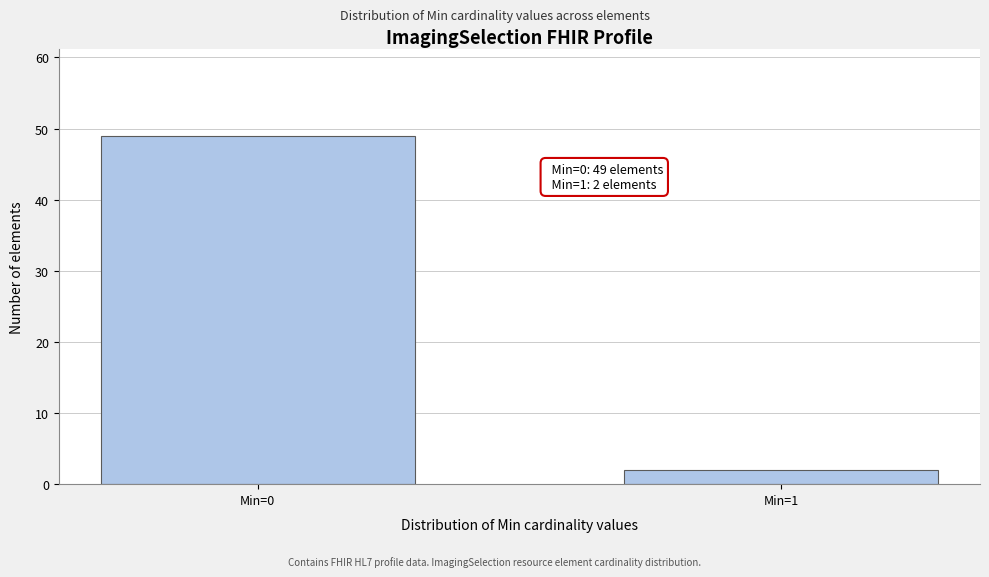

Reading right to left, transcribe all the data shown in this chart.

Min=1=2	Min=0=49